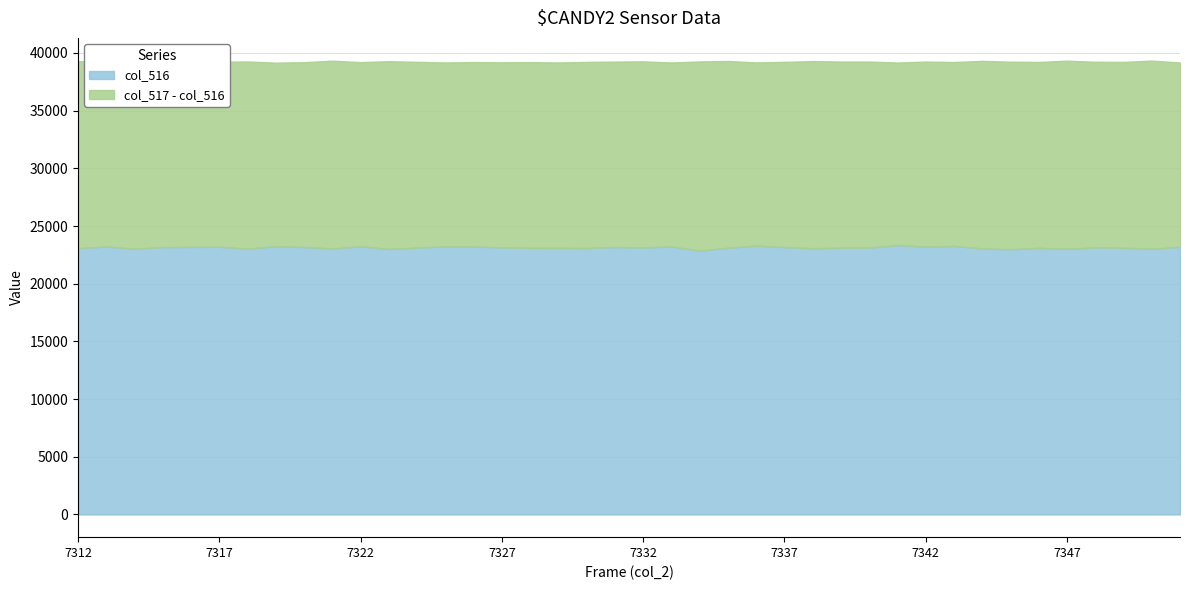

True or false: col_518 and col_516 intersect in this chart.

False